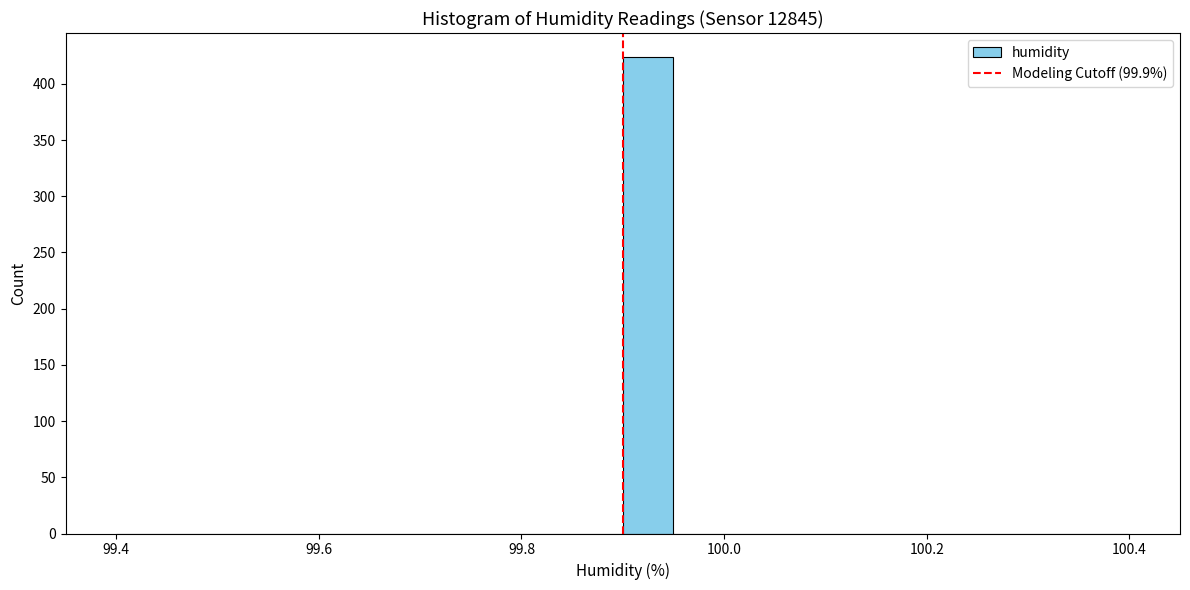

Around what value on the x-axis is the tallest bar? Give the approximate position of its centre, as read against the axis.

99.92